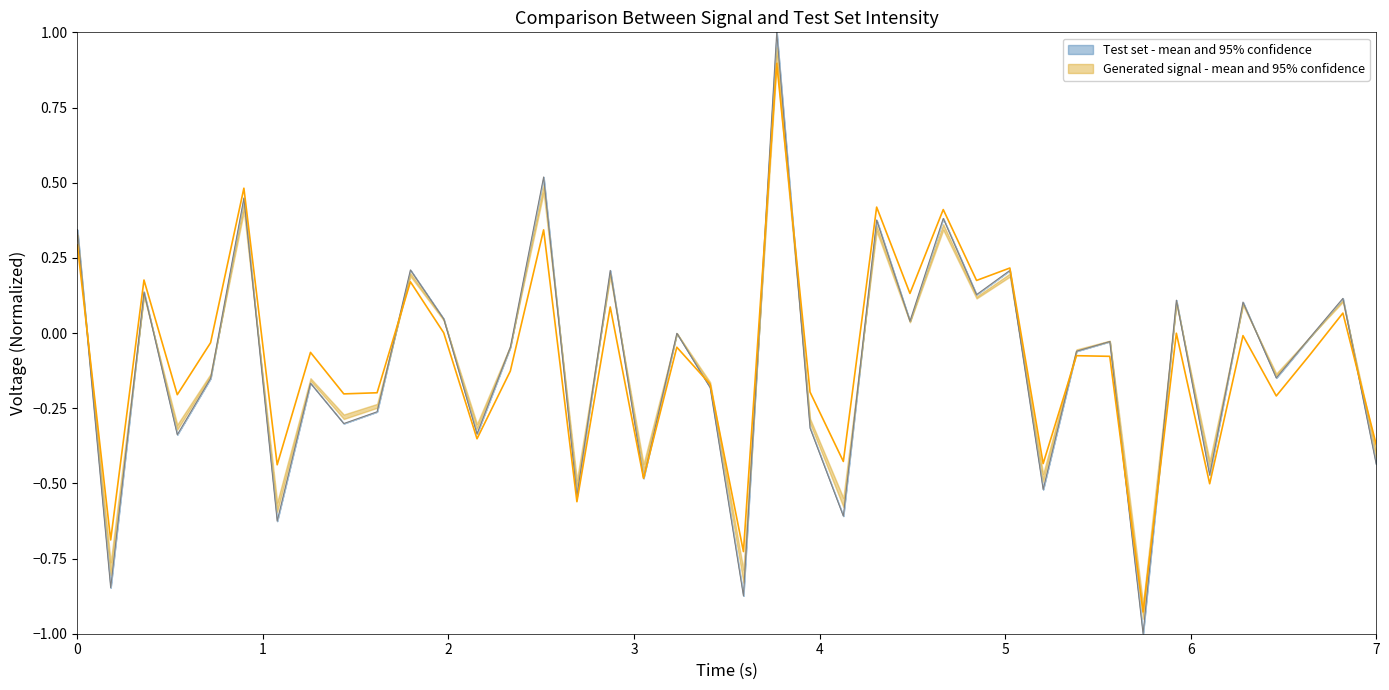

What is the difference between the maximum and second lowest values in the mean_intensity series?

1.9